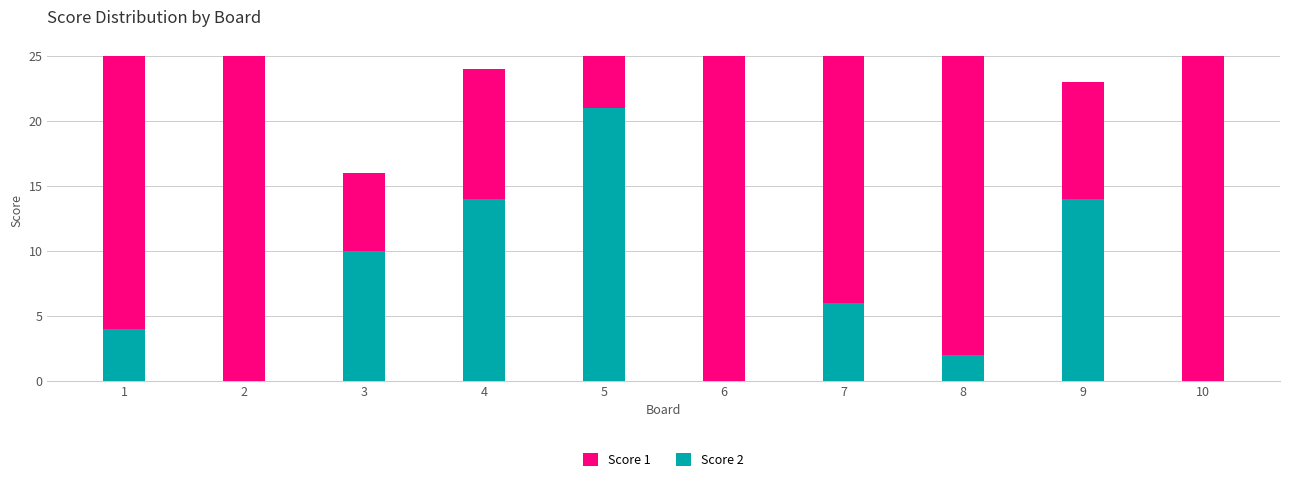

Which category has the lowest value across all series?

2